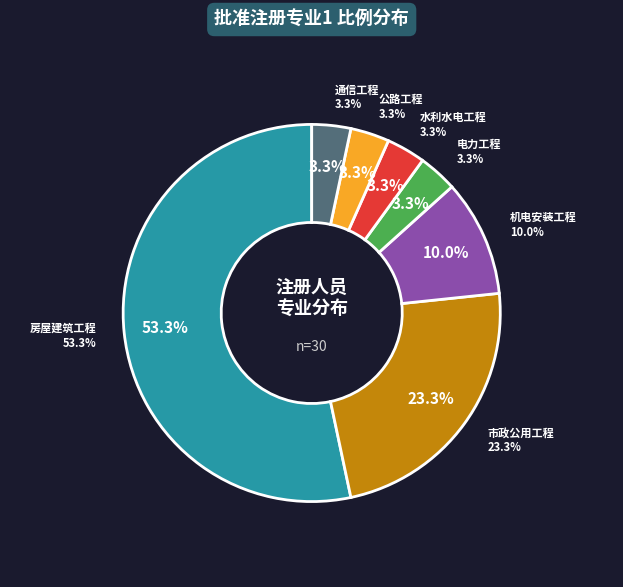

To the nearest percent, what percentage of the pie is 水利水电工程?

3%